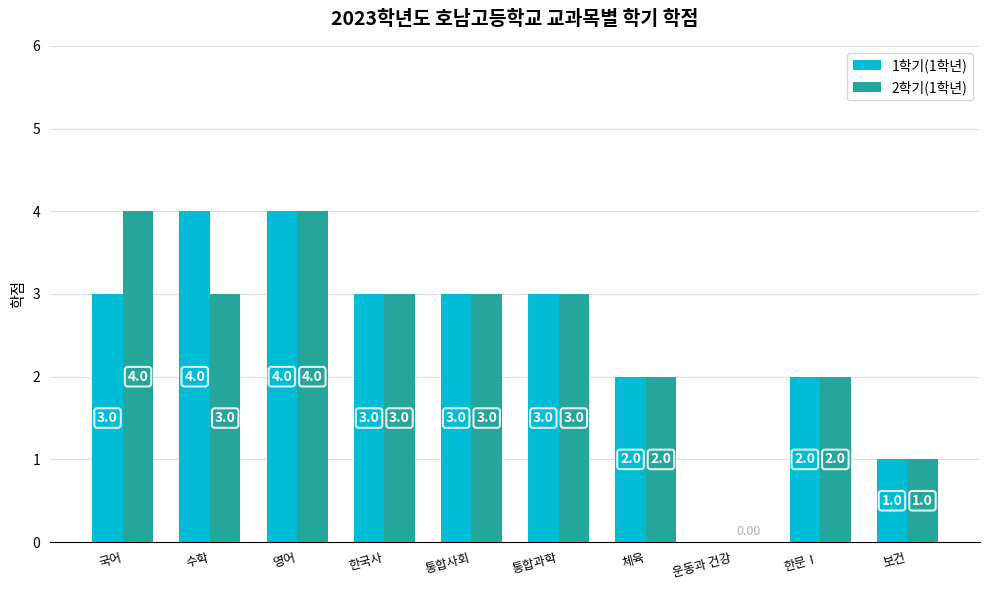

How many values in 1학기(1학년) are above zero?

9